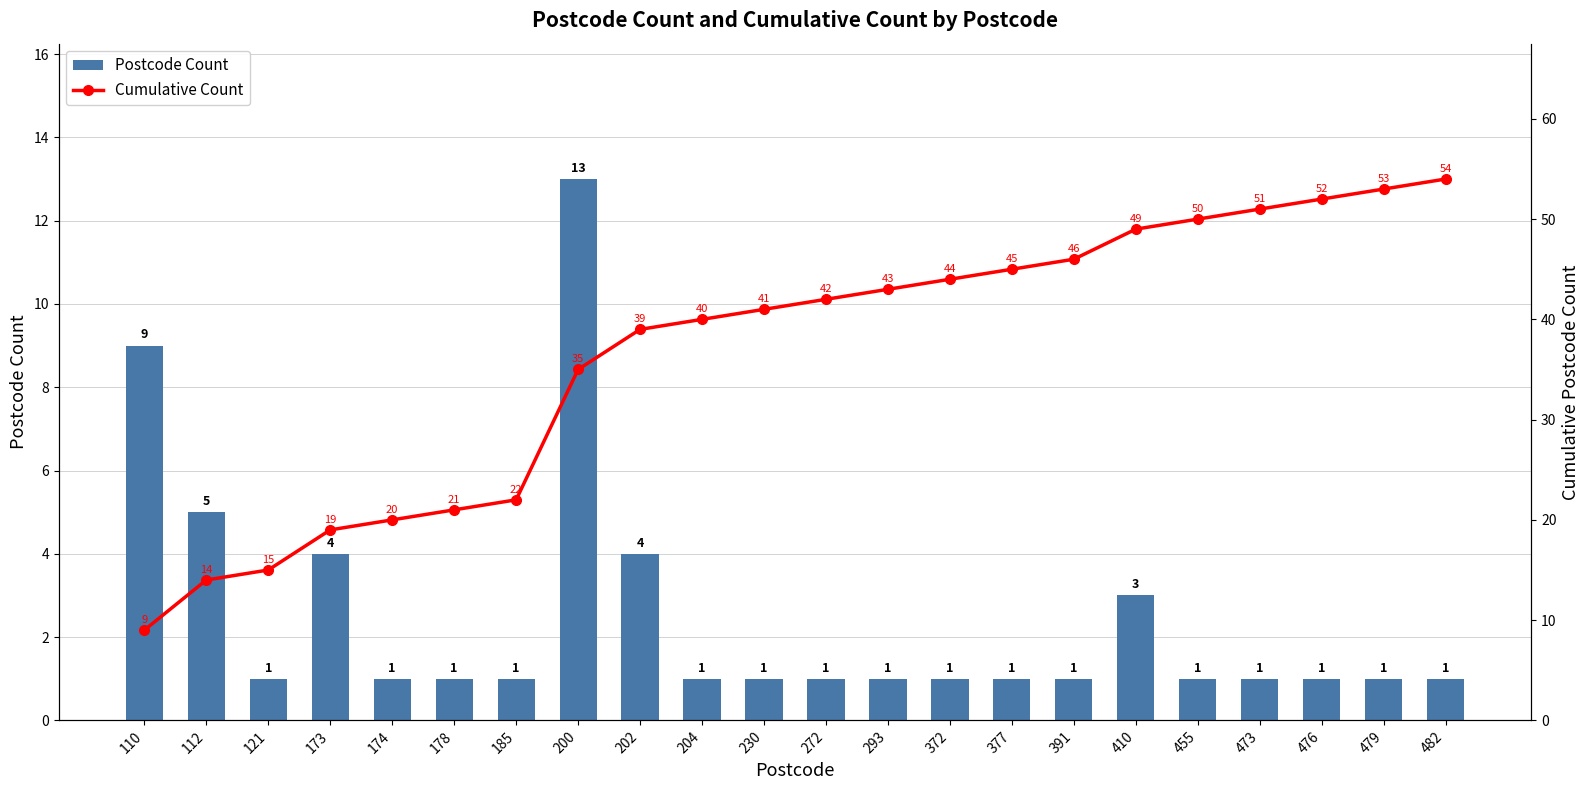

The value of Cumulative Count at 178 is 21. True or false?

True